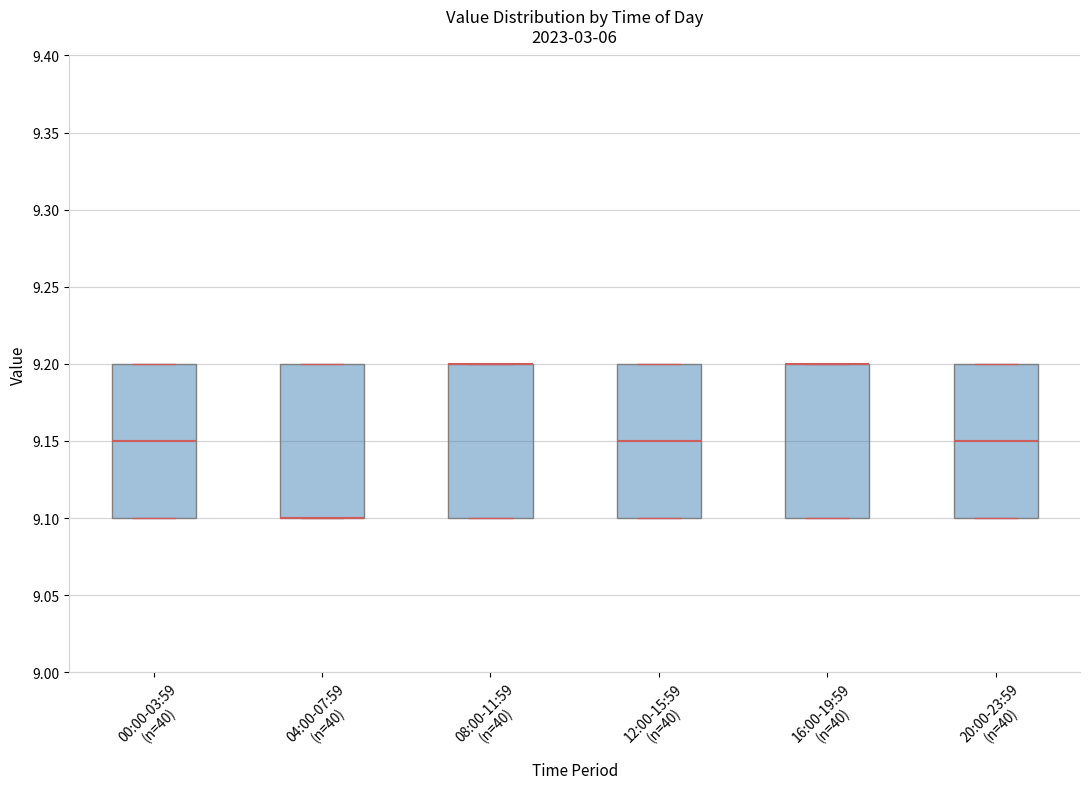

Where is the lower edge of the box for 04:00-07:59 (n=40) on the y-axis? The values are not printed on the chart, so give them approximately, as read against the axis.

9.10